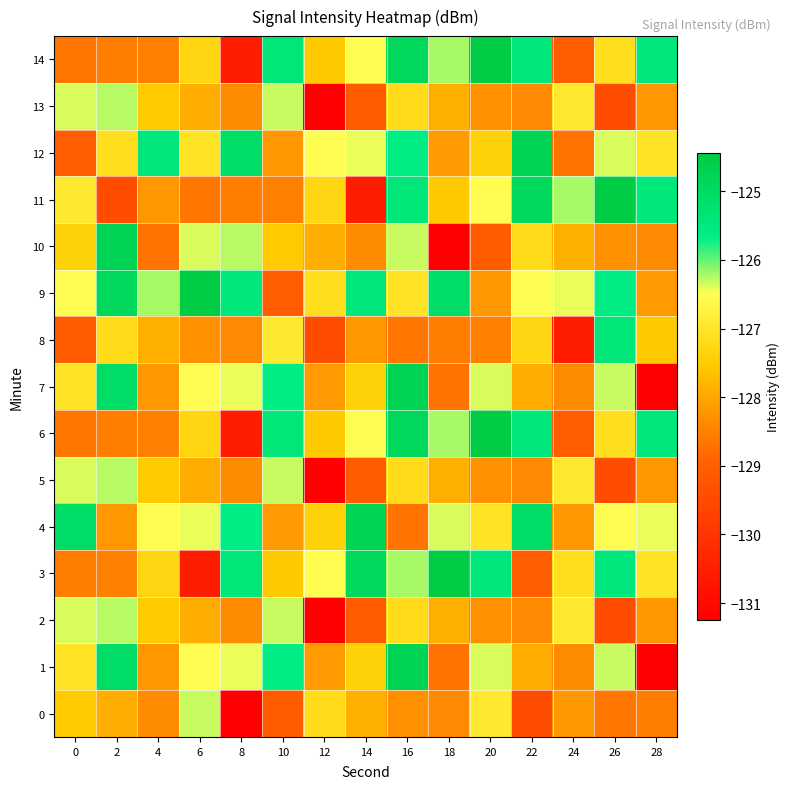

What is the maximum value shown in the chart?

-124.5